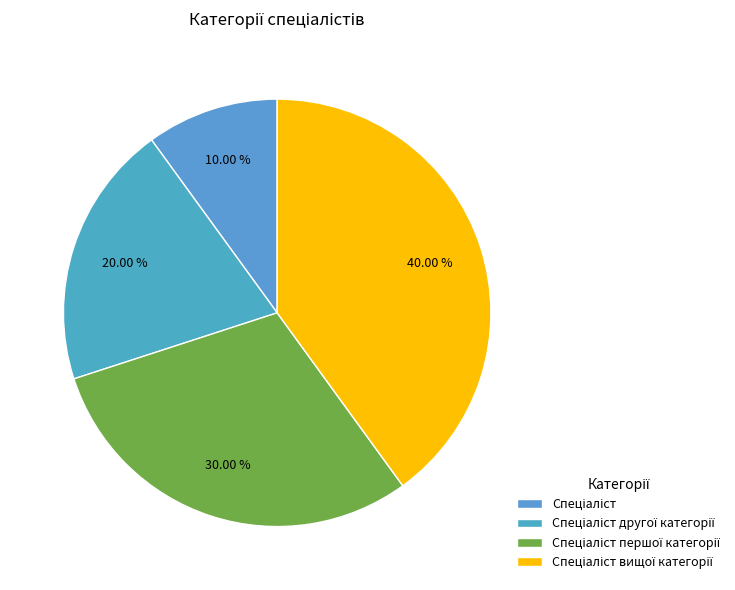

Count the number of slices in the pie.

4